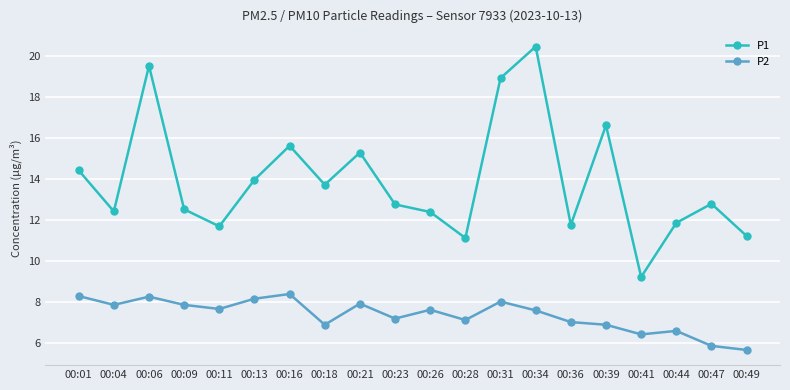

Is this an area chart (filled region under the line)?

No